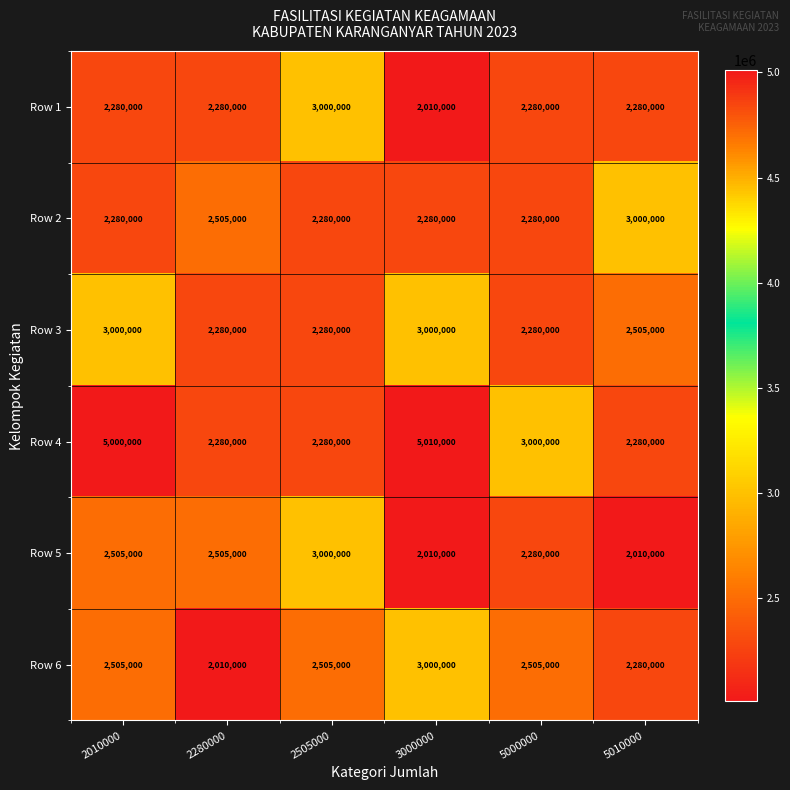

What is the maximum value shown in the chart?

5010000